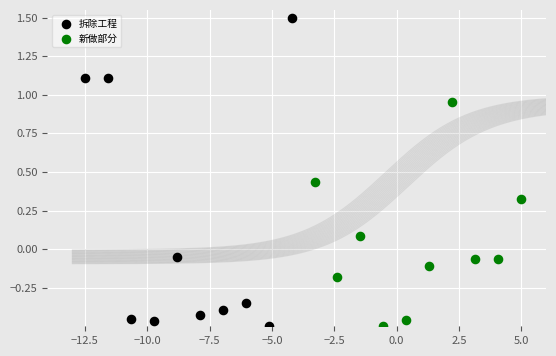

Which series has the widest spread of Y values?

拆除工程